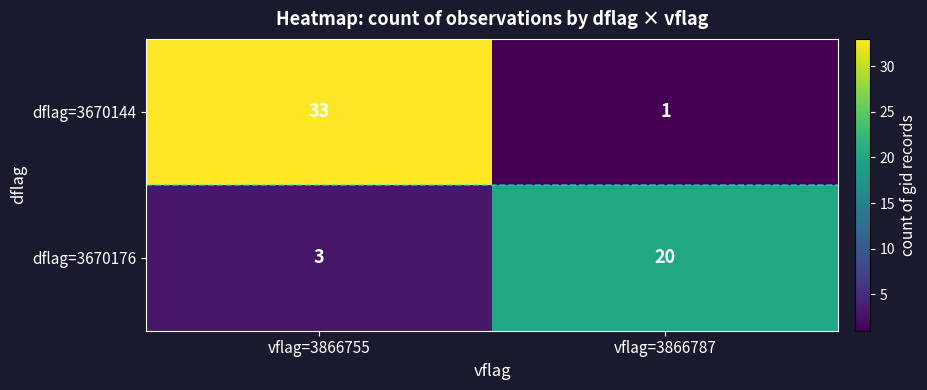

Reading right to left, extract all data points from this chart.

dflag=3670144: vflag=3866787=1	vflag=3866755=33
dflag=3670176: vflag=3866787=20	vflag=3866755=3